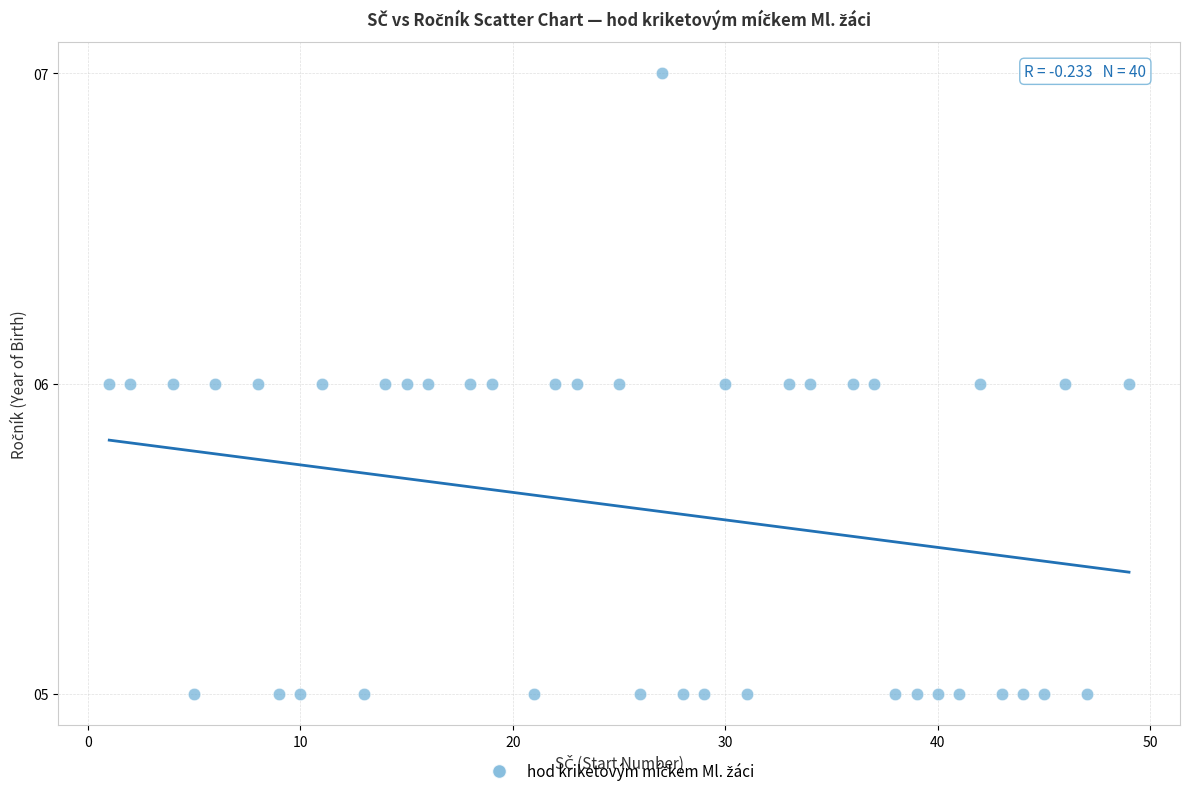

What is the range of X values (max minus min)?

48